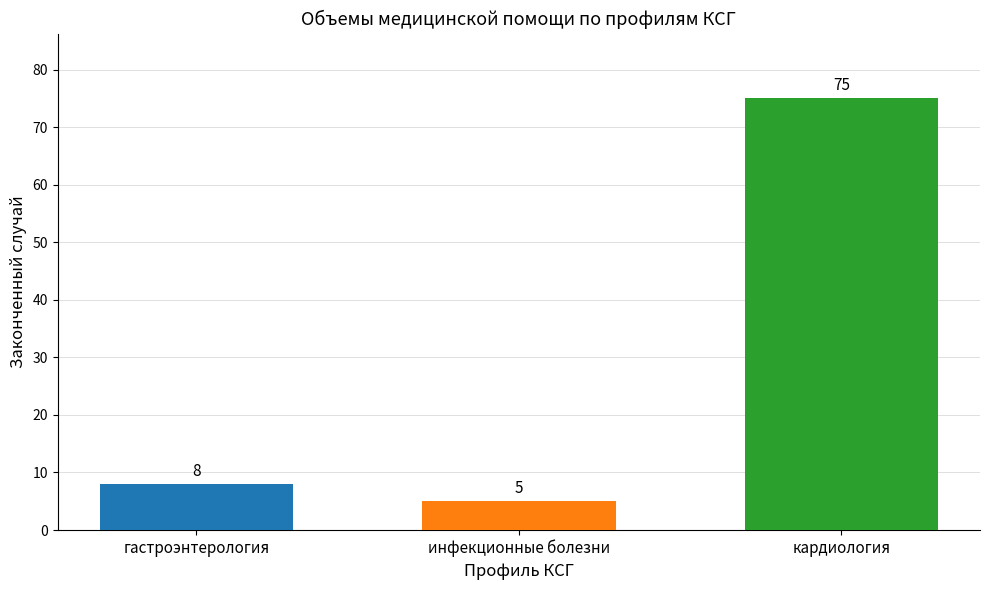

What is the sum of all values?

88